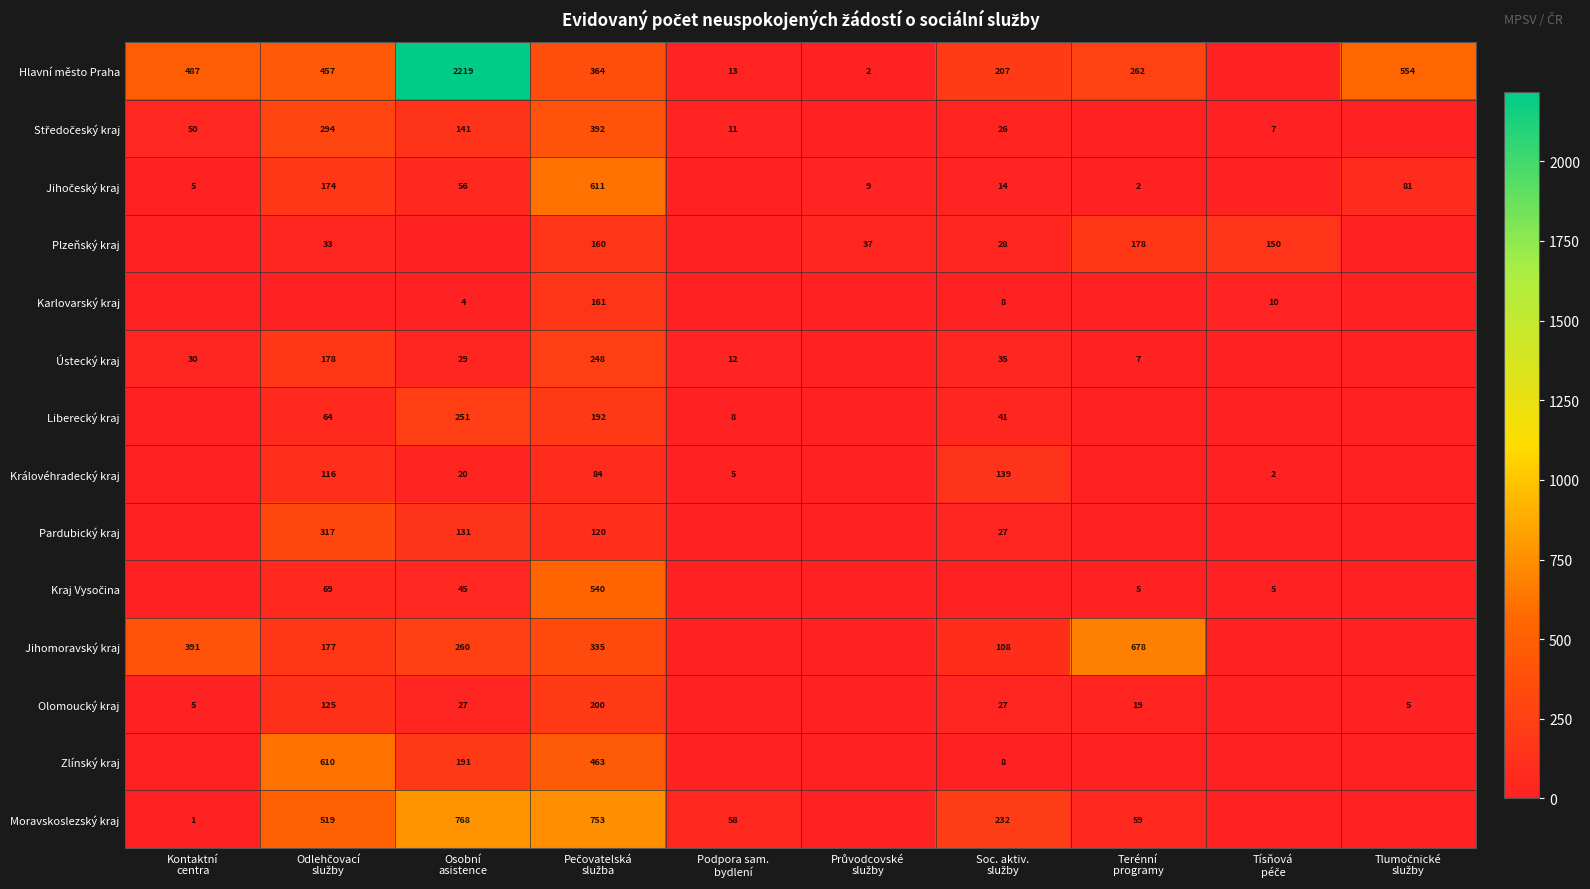

What is the sum of the Moravskoslezský kraj values at Pečovatelská služba and Tlumočnické služby?

753